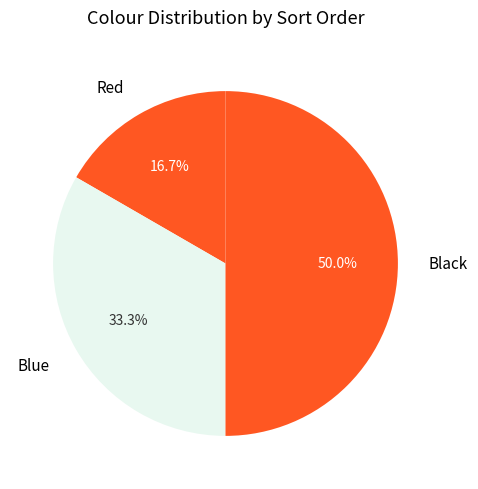

To the nearest percent, what is the average slice percentage?

33%